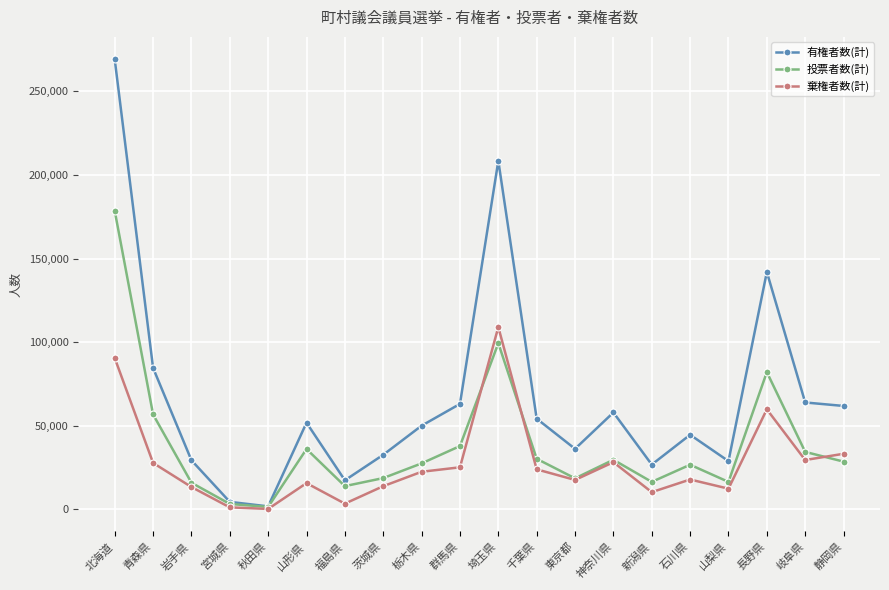

What is the sum of the 棄権者数(計) values at 宮城県 and 秋田県?

1566